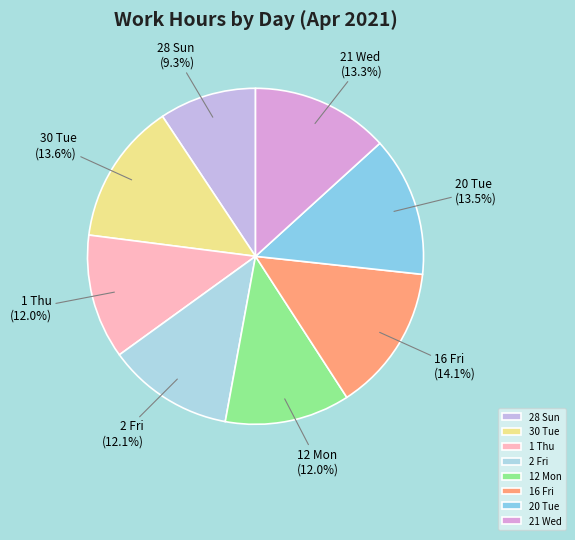

Is 1 Thu the majority of the pie?

No